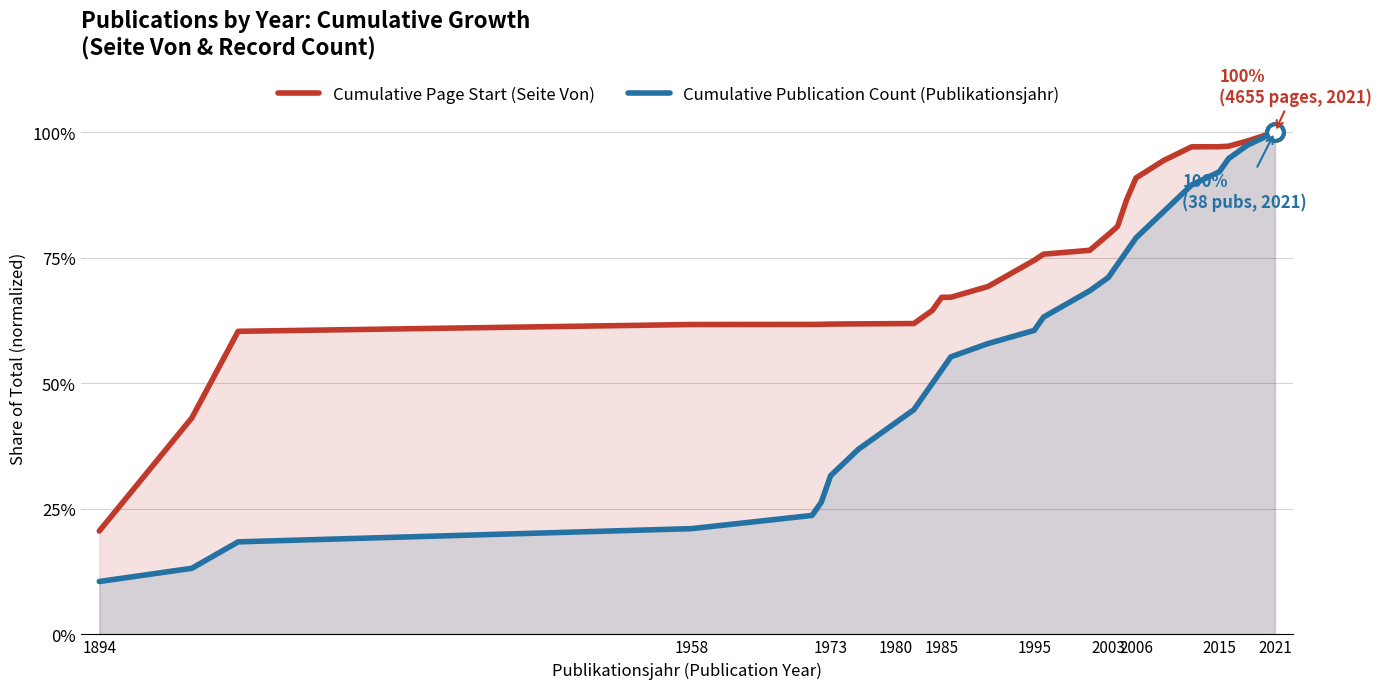

The value of Cumulative Publication Count (Publikationsjahr) at 1980 is 70.4. True or false?

False